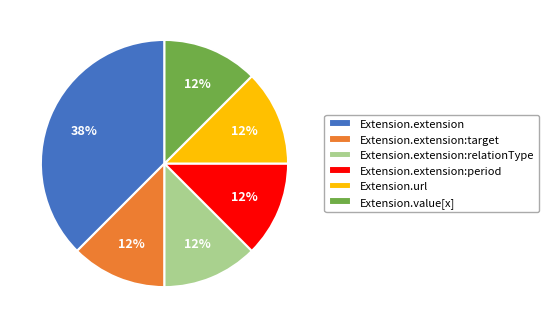

Count the number of slices in the pie.

6